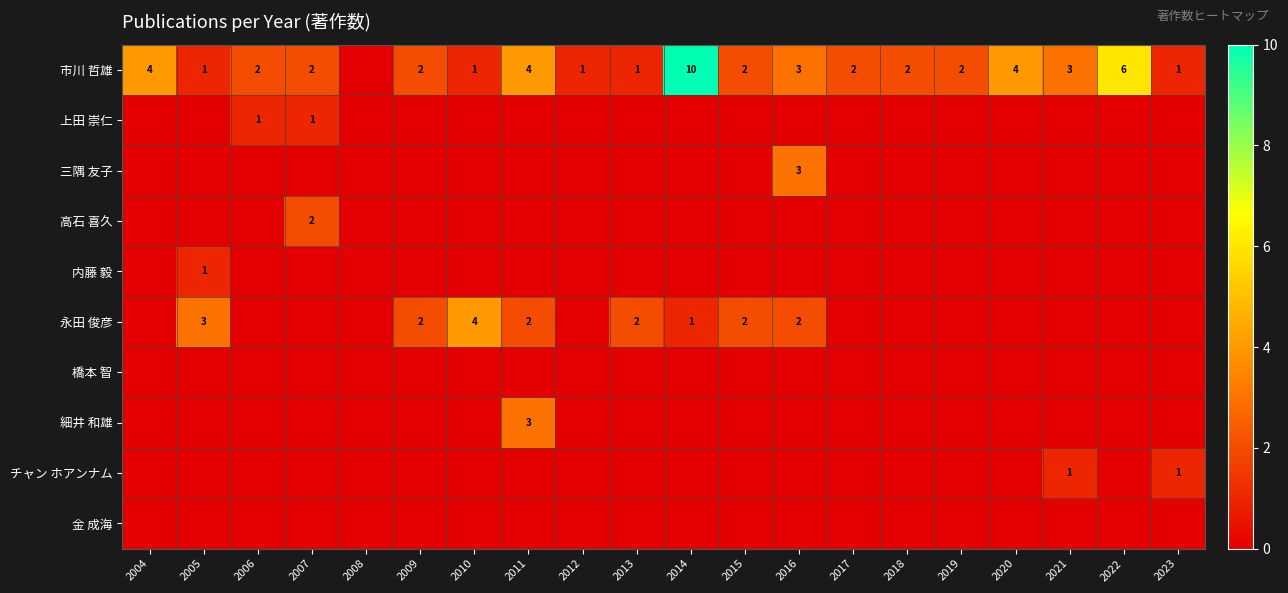

At how many categories does at least one series exceed 9?

1